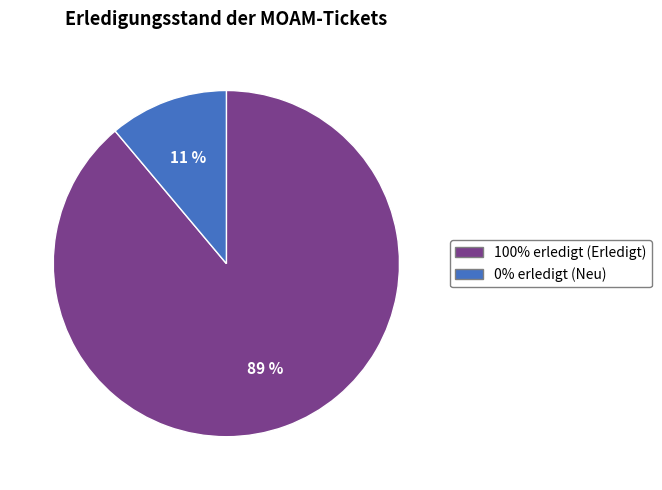

Does any single category account for the majority?

Yes